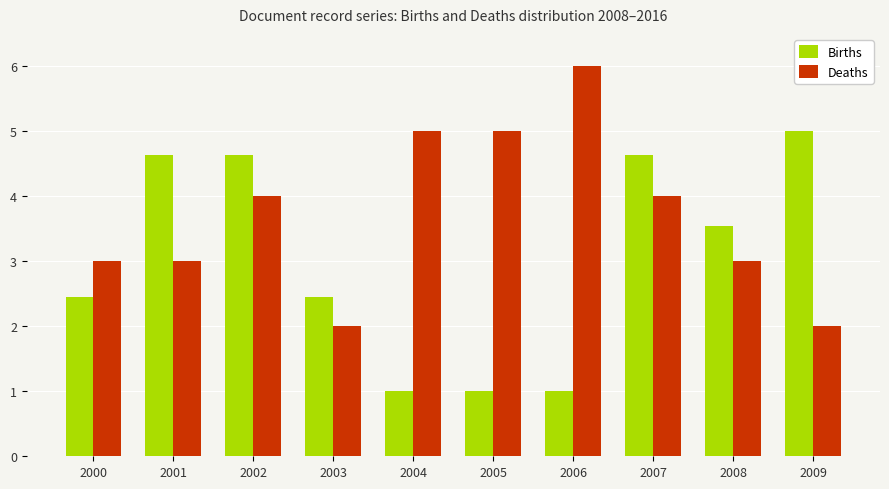

What value does the Births series have at 2007?

4.6